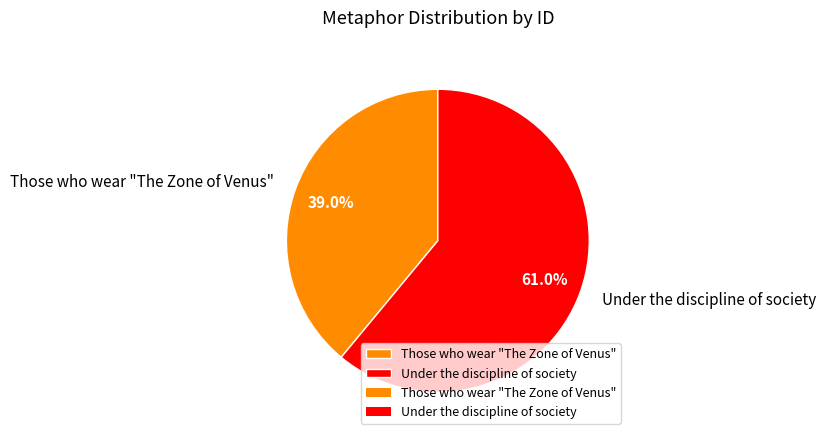

Is Under the discipline of society the majority of the pie?

Yes